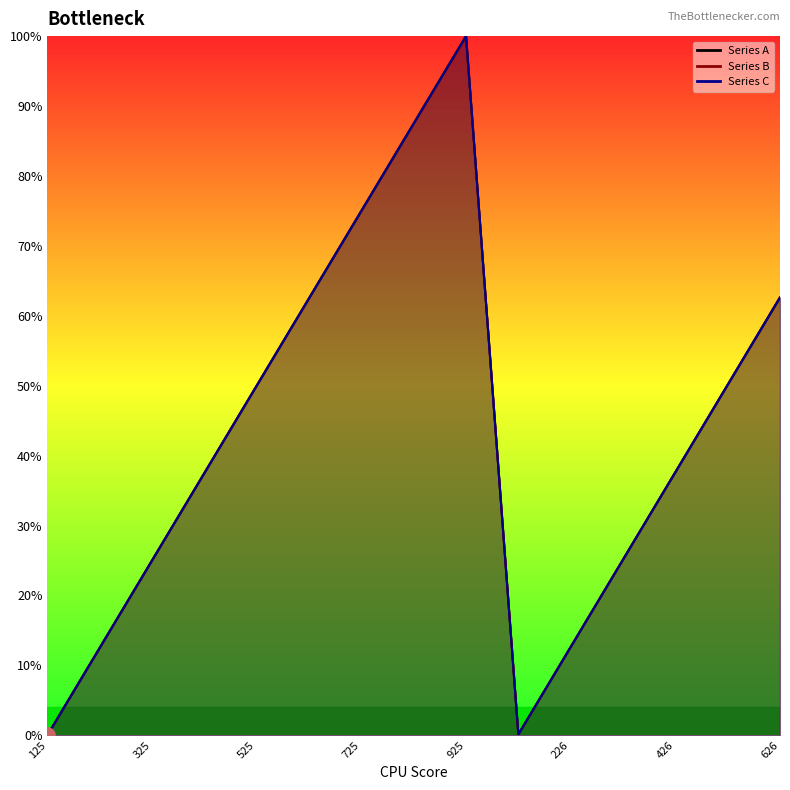

What are all the series names shown in the legend?

Series A, Series B, Series C